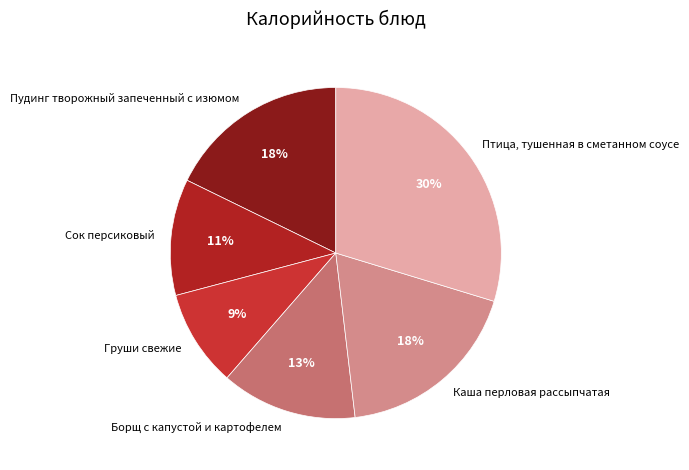

Count the number of slices in the pie.

6